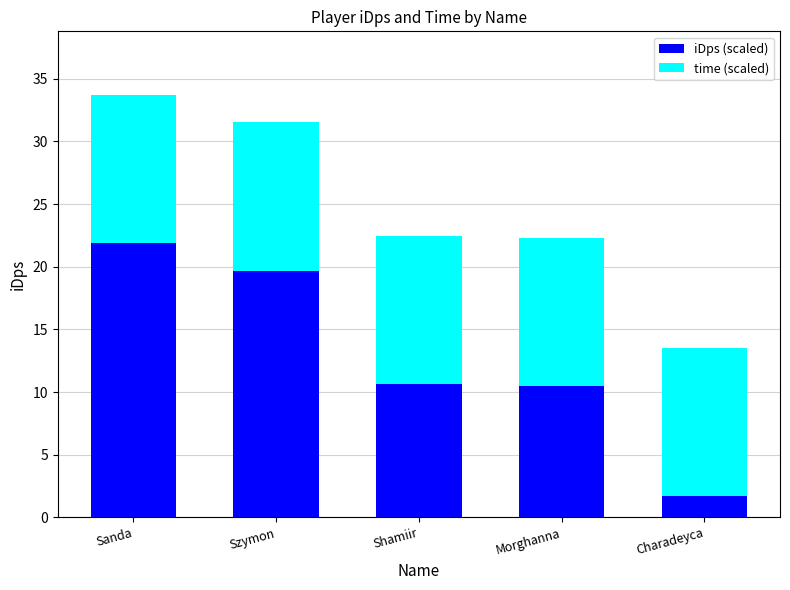

What value does the iDps (scaled) series have at Charadeyca?

1.7